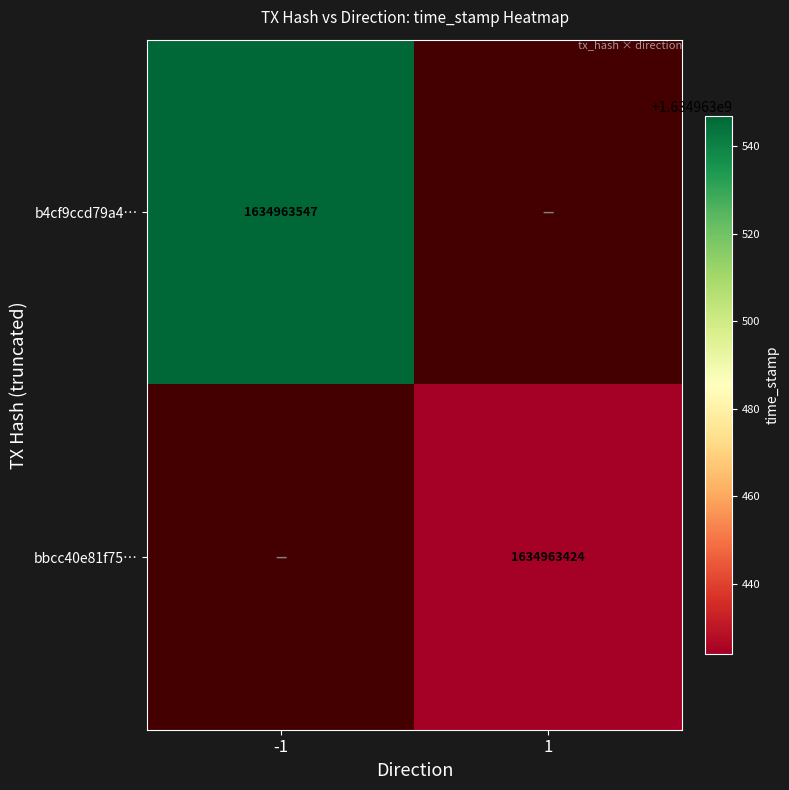

The value of bbcc40e81f75c5c02c6d1eba616b6e6b9996436 at -1 is -927745209. True or false?

False